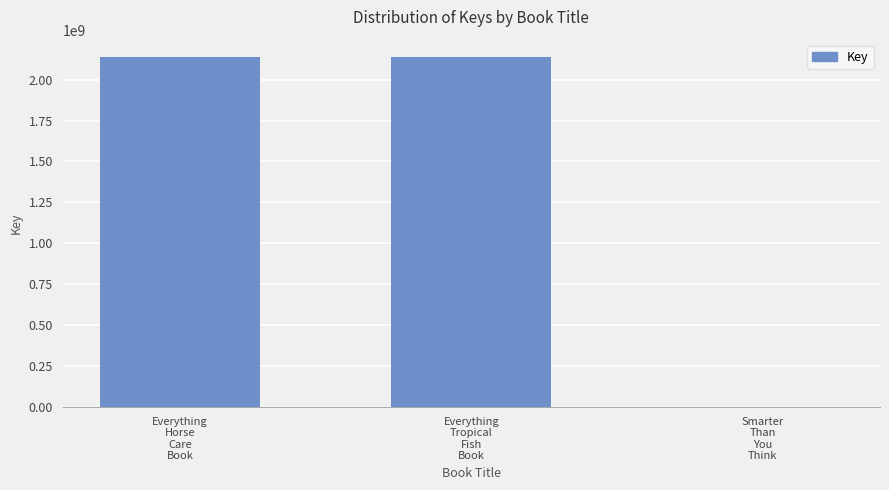

What is the maximum value shown in the chart?

2137674218